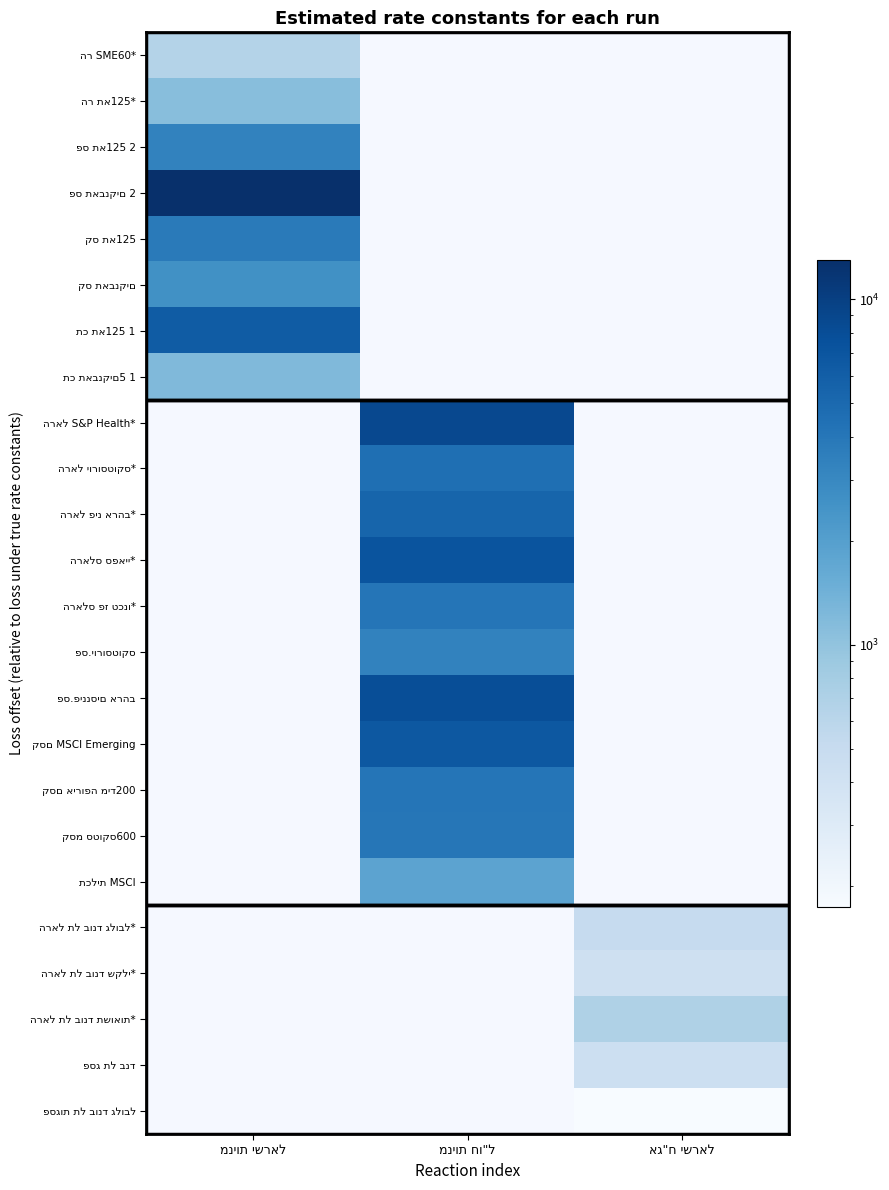

How many categories are shown in the chart?

3